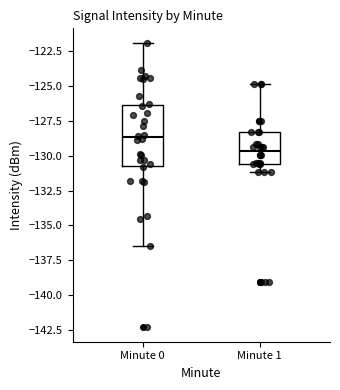

Which box is the tallest, from its lower edge to its upper edge?

Minute 0